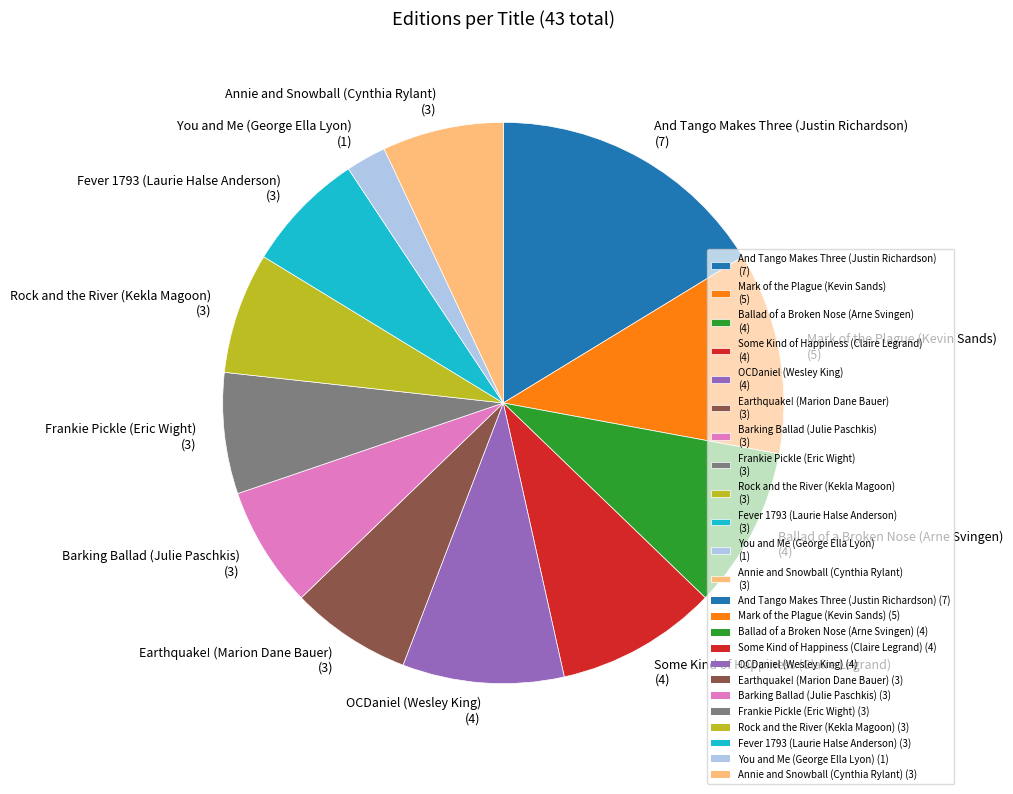

Is there a majority slice in this chart?

No